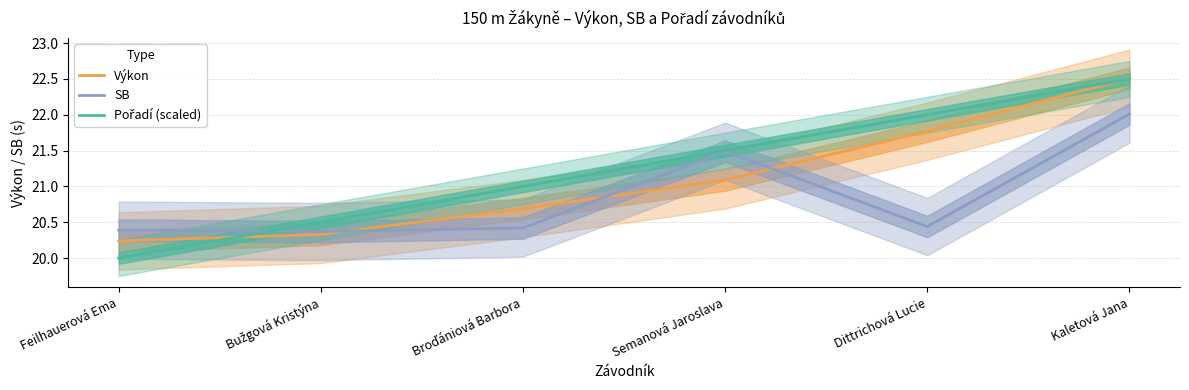

Between Feilhauerová Ema and Dittrichová Lucie, which is larger?

Dittrichová Lucie